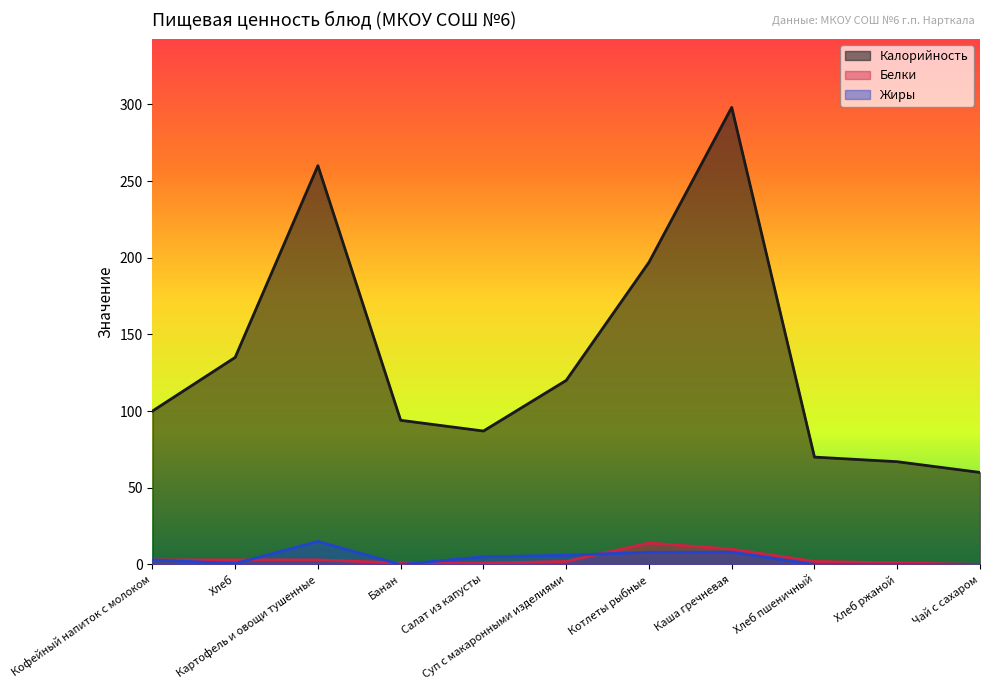

At which category does Жиры reach its first local peak?

Картофель и овощи тушенные